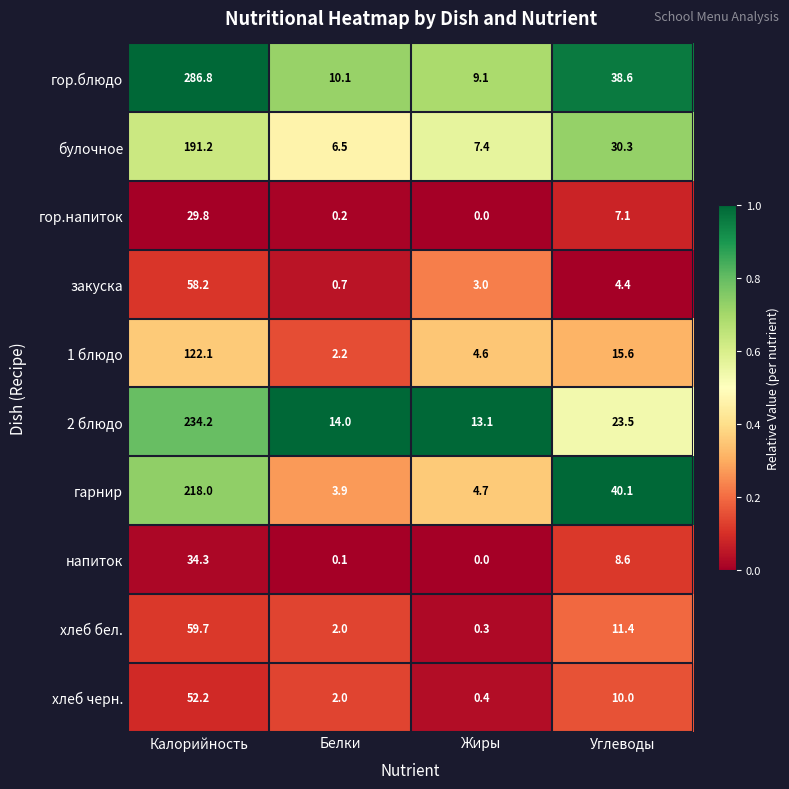

At how many categories does at least one series exceed 0?

4